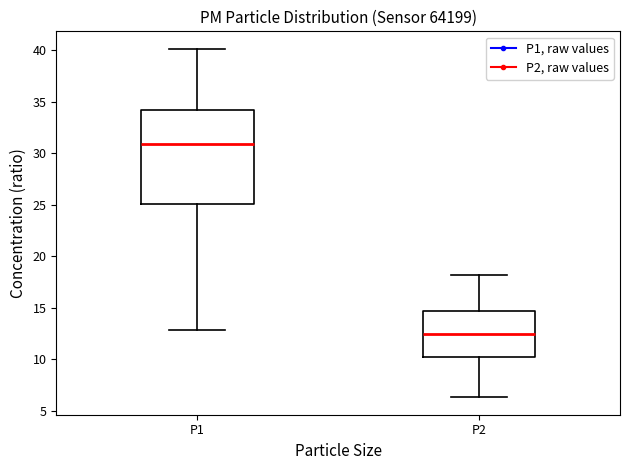

Reading left to right, read every box against the y-axis: the position of its median line, the range the box covers, and the ends of its whiskers. The values are not printed on the chart, so give them approximately, as read against the axis.

P1: median 31.0, box 25.0 to 34.0, whiskers 13.0 to 40.0
P2: median 12.5, box 10.0 to 14.5, whiskers 6.5 to 18.0